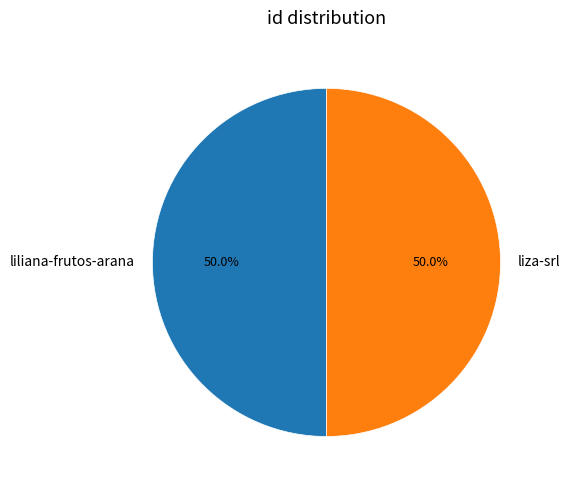

To the nearest percent, what percentage of the pie is liliana-frutos-arana?

50%